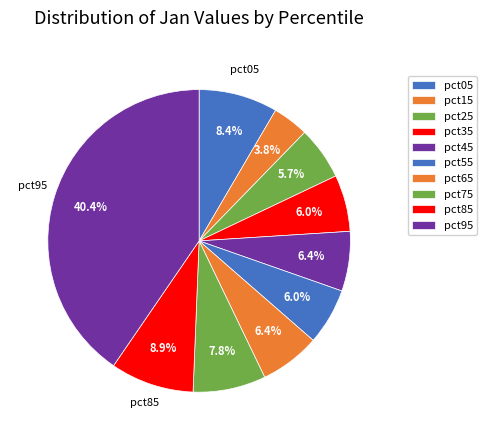

How many segments does this pie chart have?

10